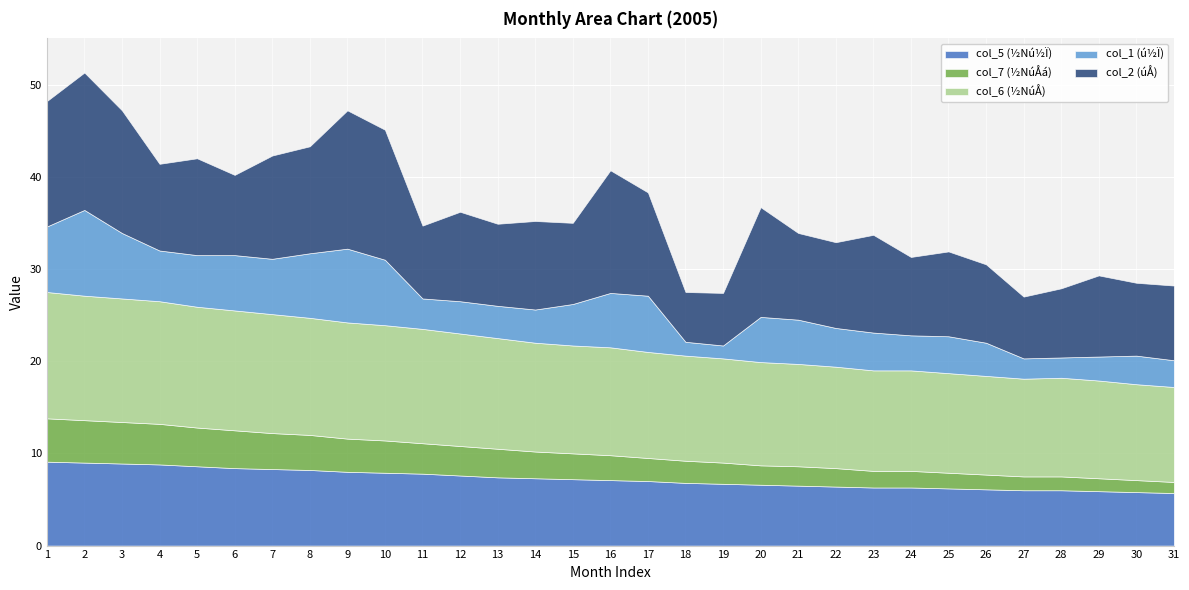

Reading left to right, transcribe all the data shown in this chart.

col_5: 9.1	9.0	8.9	8.8	8.6	8.4	8.3	8.2	8.0	7.9	7.8	7.6	7.4	7.3	7.2	7.1	7.0	6.8	6.7	6.6	6.5	6.4	6.3	6.3	6.2	6.1	6.0	6.0	5.9	5.8	5.7
col_7: 4.7	4.6	4.5	4.4	4.2	4.1	3.9	3.8	3.6	3.5	3.3	3.2	3.1	2.9	2.8	2.7	2.5	2.4	2.3	2.1	2.1	2.0	1.8	1.8	1.7	1.6	1.5	1.5	1.4	1.3	1.2
col_6: 13.7	13.5	13.4	13.3	13.1	13.0	12.9	12.7	12.6	12.5	12.4	12.2	12.0	11.8	11.7	11.7	11.5	11.4	11.3	11.2	11.1	11.0	10.9	10.9	10.8	10.7	10.6	10.7	10.6	10.4	10.3
col_1: 7.1	9.3	7.1	5.5	5.6	6.0	6.0	7.0	8.0	7.1	3.3	3.5	3.5	3.6	4.5	5.9	6.1	1.5	1.4	4.9	4.8	4.2	4.1	3.8	4.0	3.6	2.2	2.2	2.6	3.1	2.9
col_2: 13.6	14.9	13.3	9.4	10.5	8.7	11.2	11.6	15.0	14.1	7.9	9.7	8.9	9.6	8.8	13.3	11.2	5.4	5.7	11.9	9.4	9.3	10.6	8.5	9.2	8.5	6.7	7.5	8.8	7.9	8.1